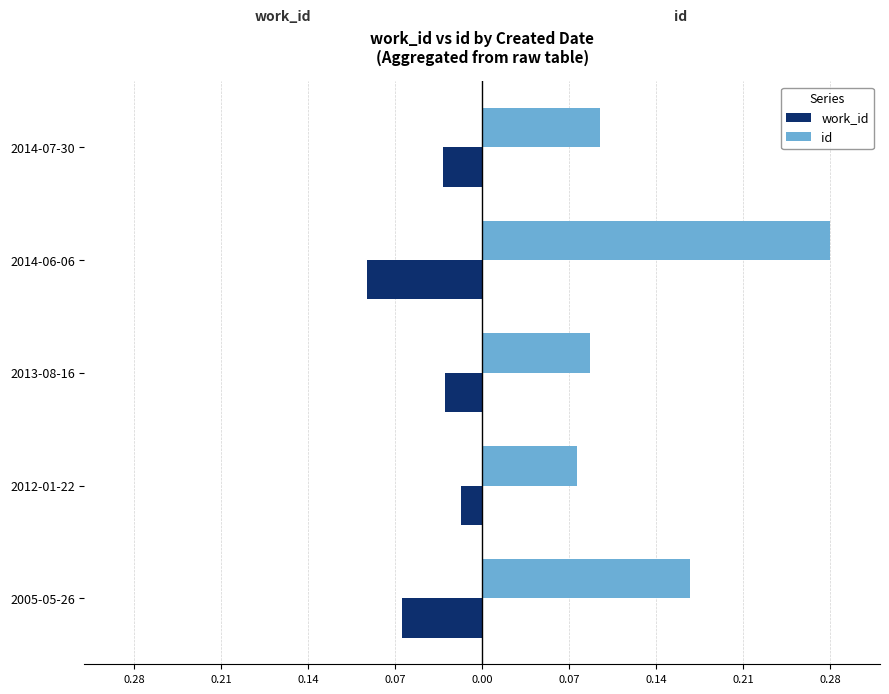

What is the value of the work_id bar at the 4th from the left?

-0.1